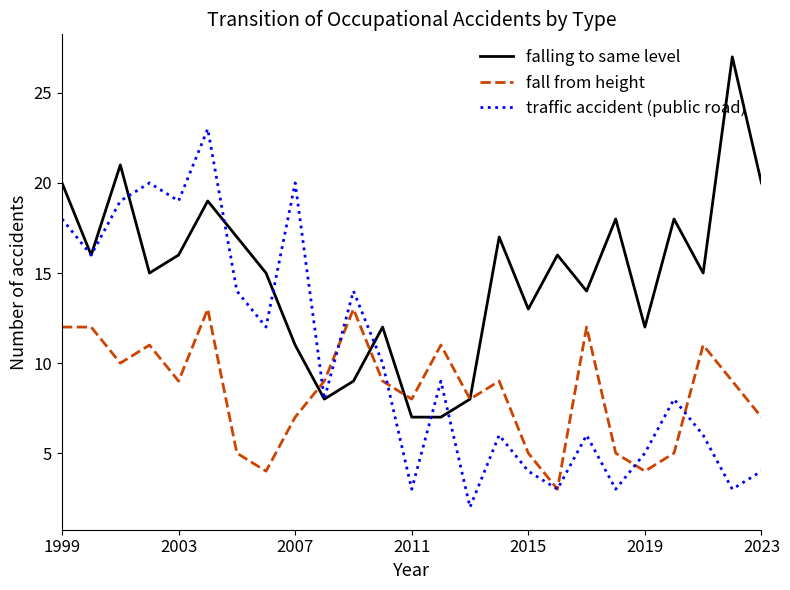

What is the lowest value of the falling to same level series?

7